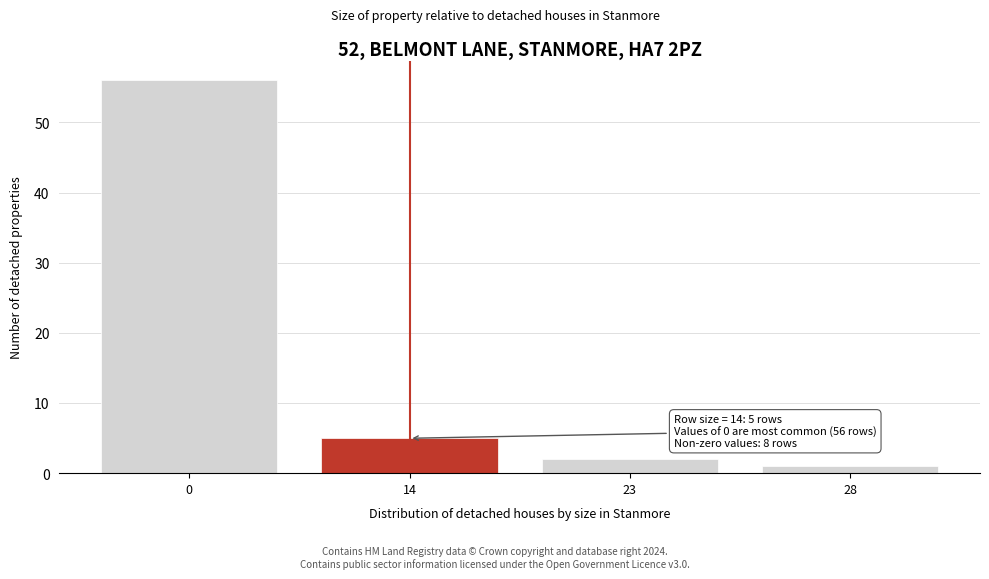

Reading right to left, what are all the values shown in this chart?

28=1	23=2	14=5	0=56